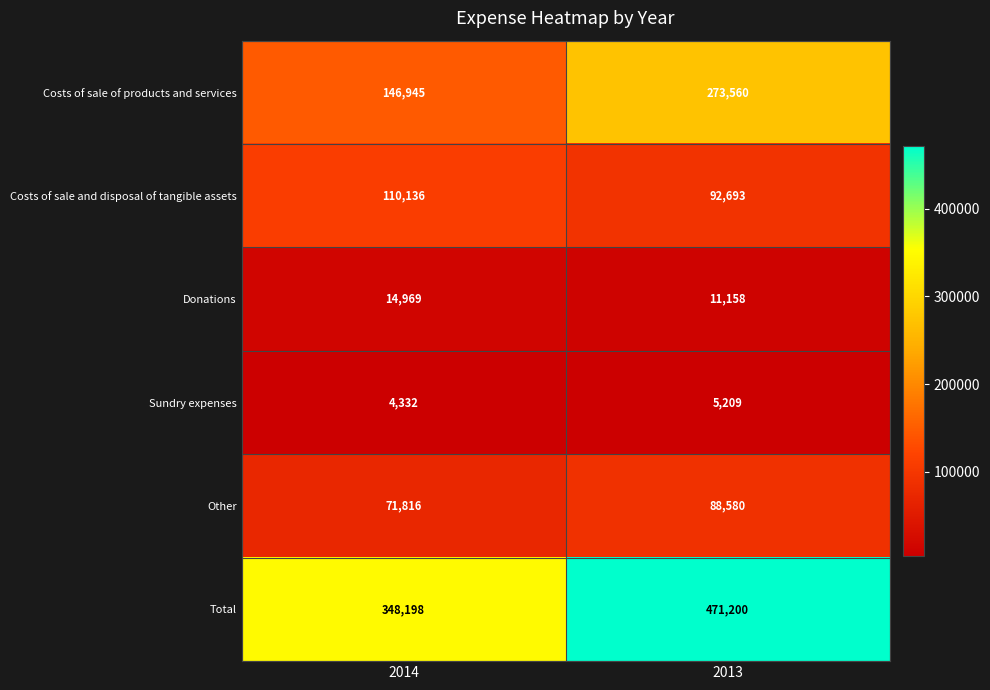

What is the sum of the Costs of sale of products and services values at 2014 and 2013?

420505